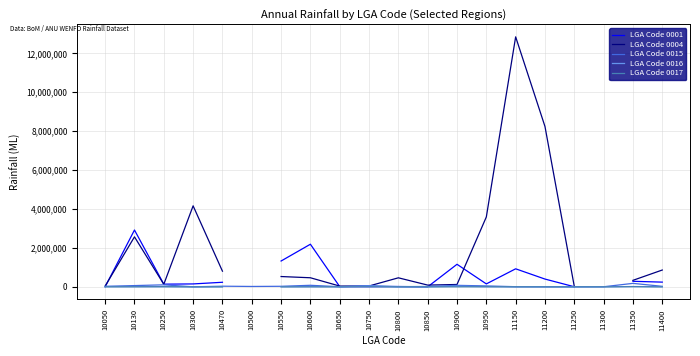

Where is the first local maximum for LGA Code 0017?

10250